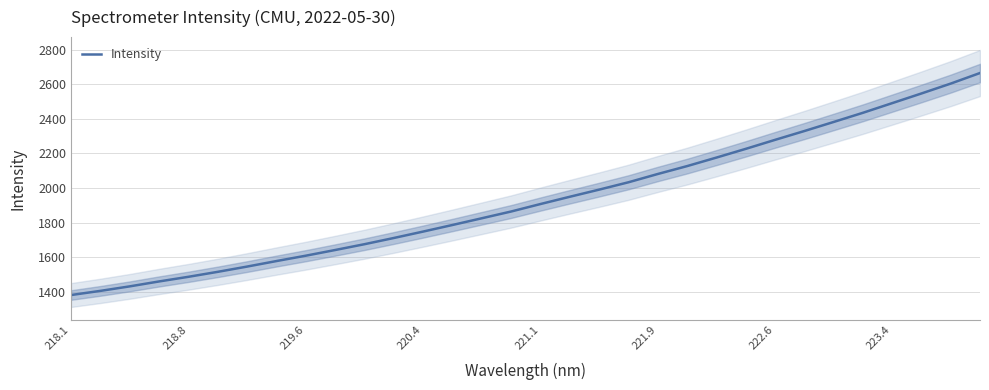

The value of Intensity at 219.6 is 1609.0. True or false?

True